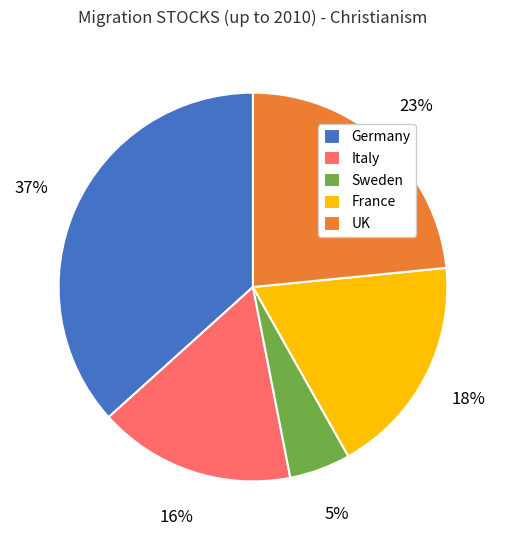

What is the largest slice in the pie chart?

Germany